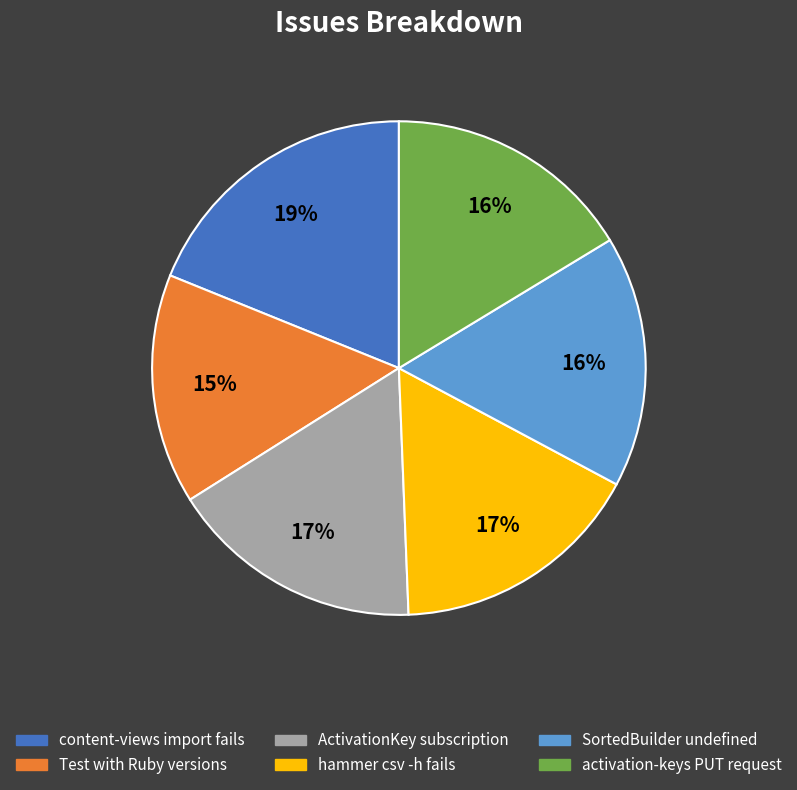

Count the number of slices in the pie.

6